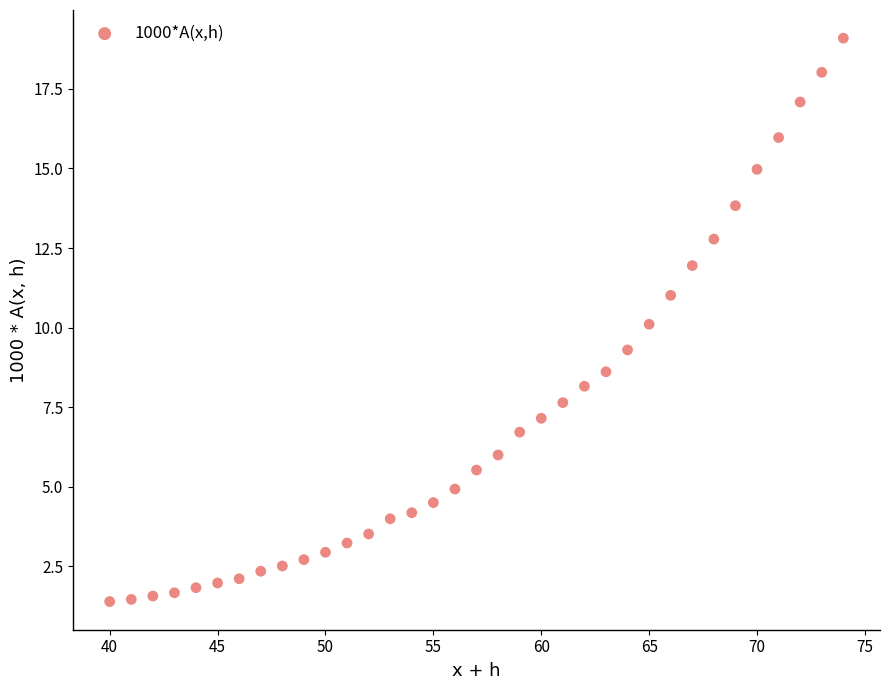

What is the range of X values (max minus min)?

34.0